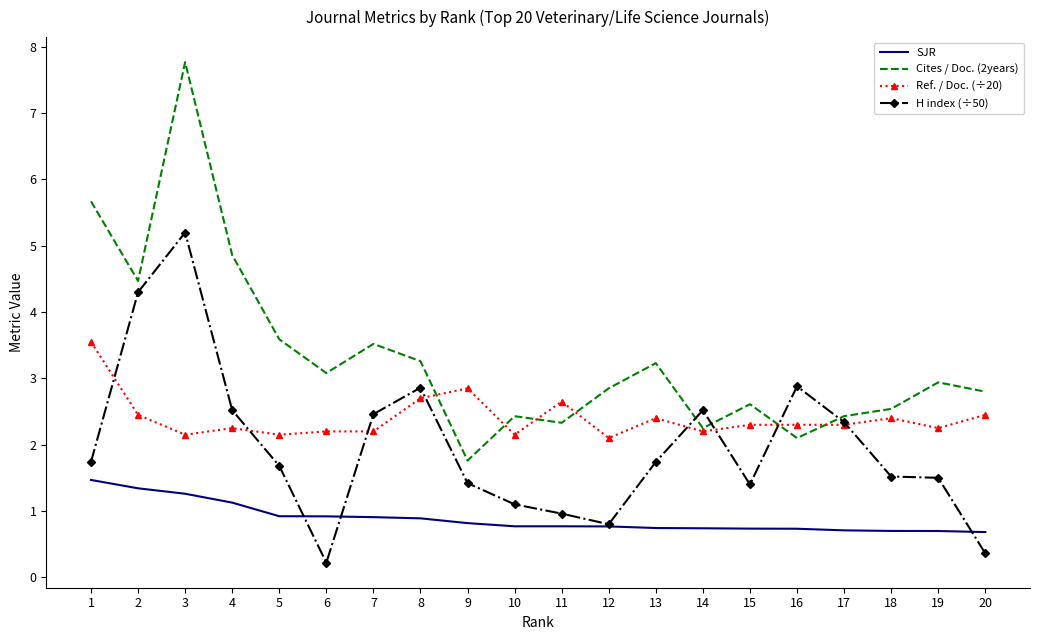

The value of H index (÷50) at 20 is 0.1. True or false?

False